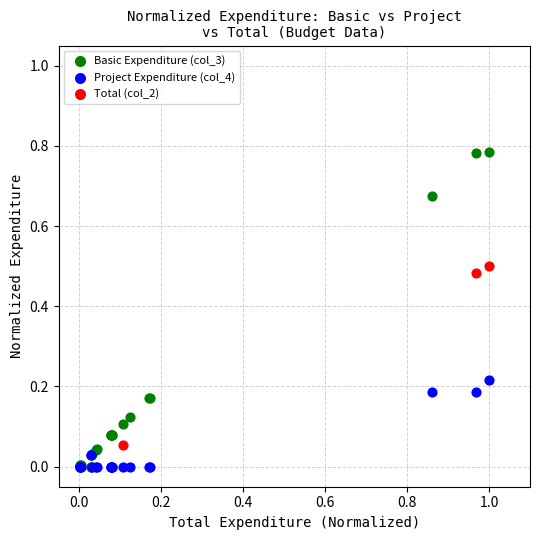

What are all the series names shown in the legend?

Basic Expenditure (col_3), Project Expenditure (col_4), Total (col_2)